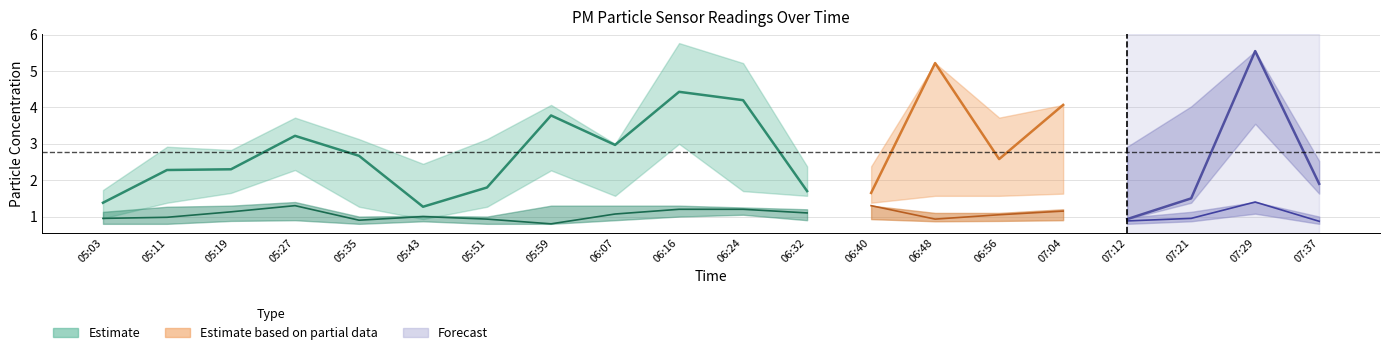

At which label is P1 closest to 3?

06:07